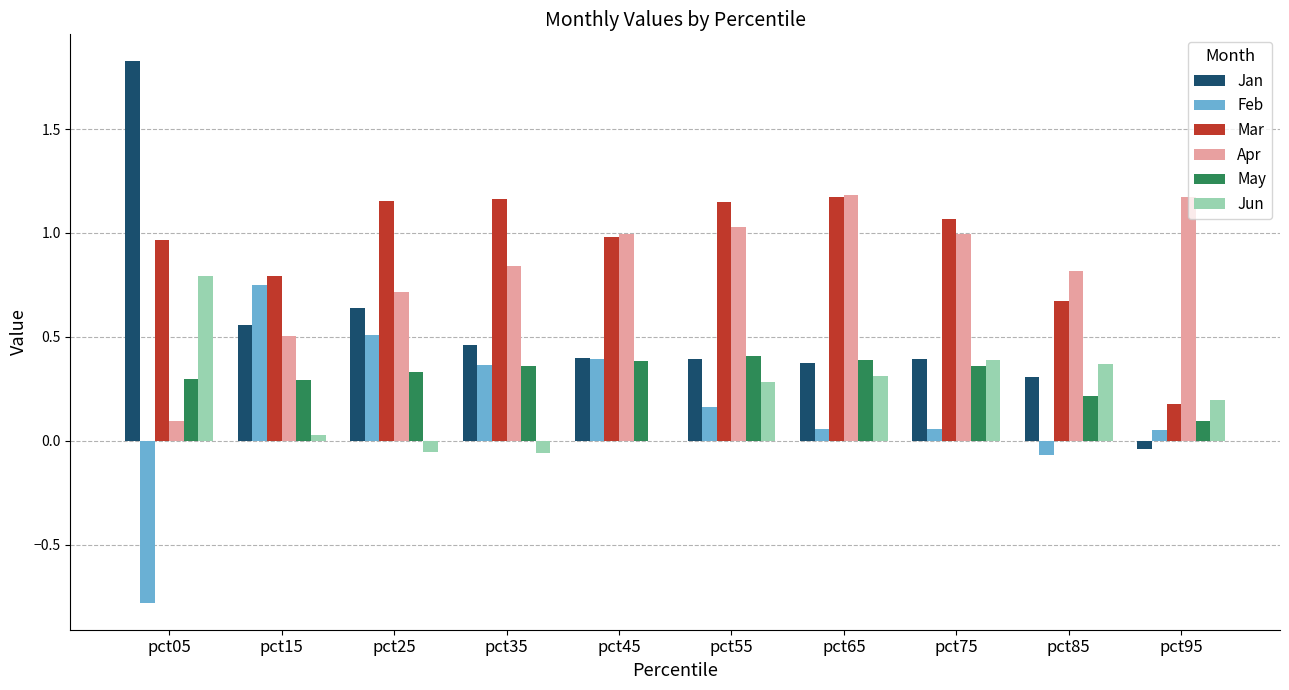

True or false: Apr has a value of 0.8 at pct35.

True